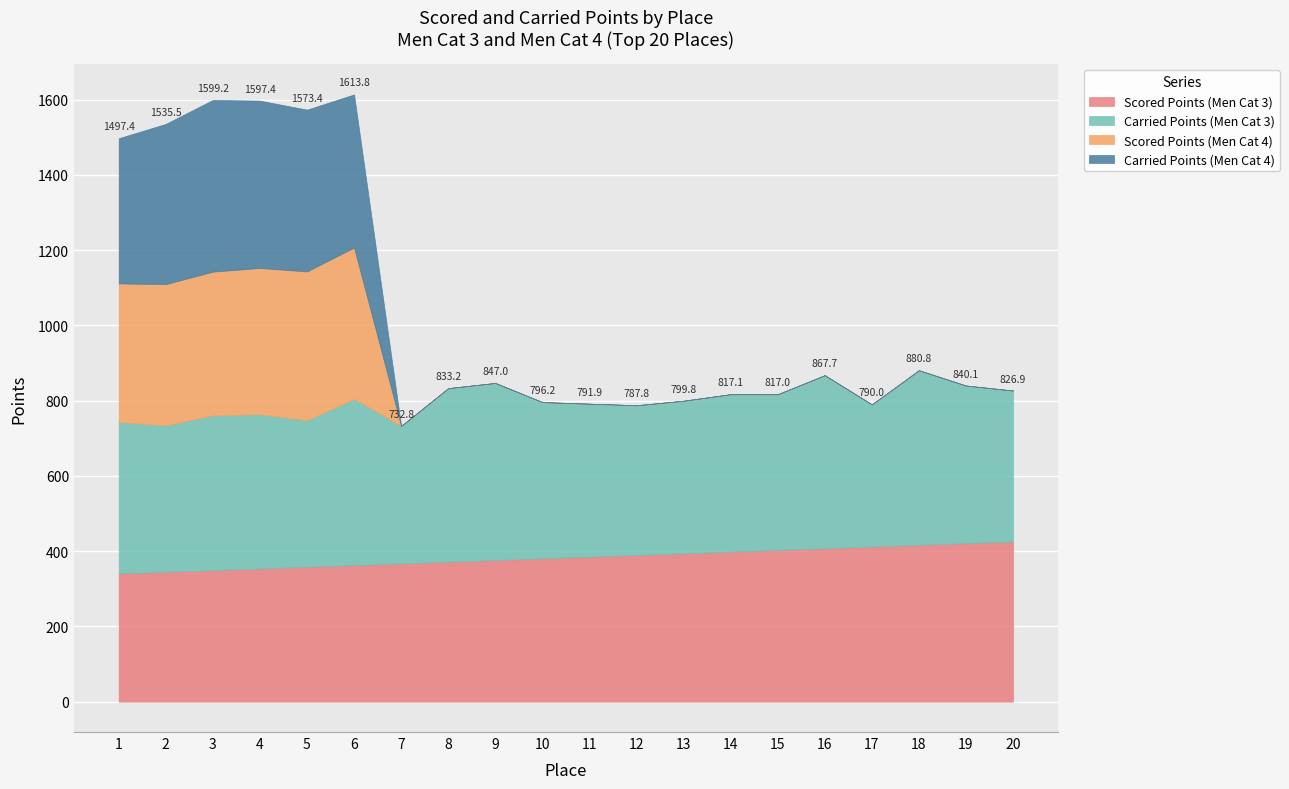

True or false: Scored Points (Men Cat 4) has more than 0 interior local peaks.

True